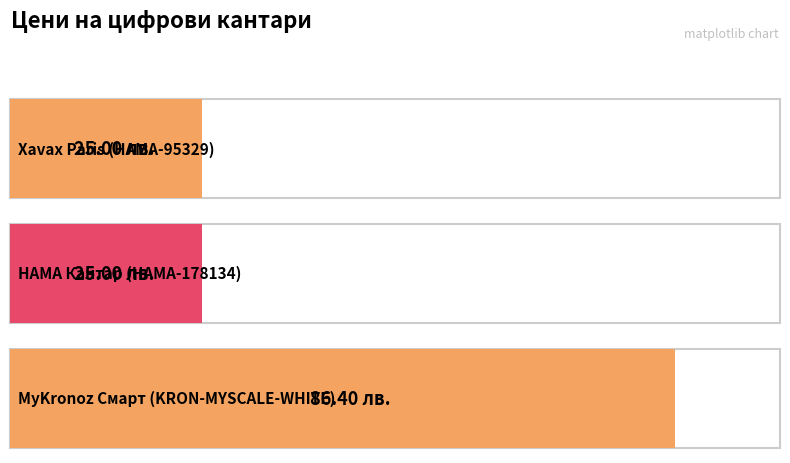

Is it true that the value at Xavax Paris
(HAMA-95329) is 11.0?

False